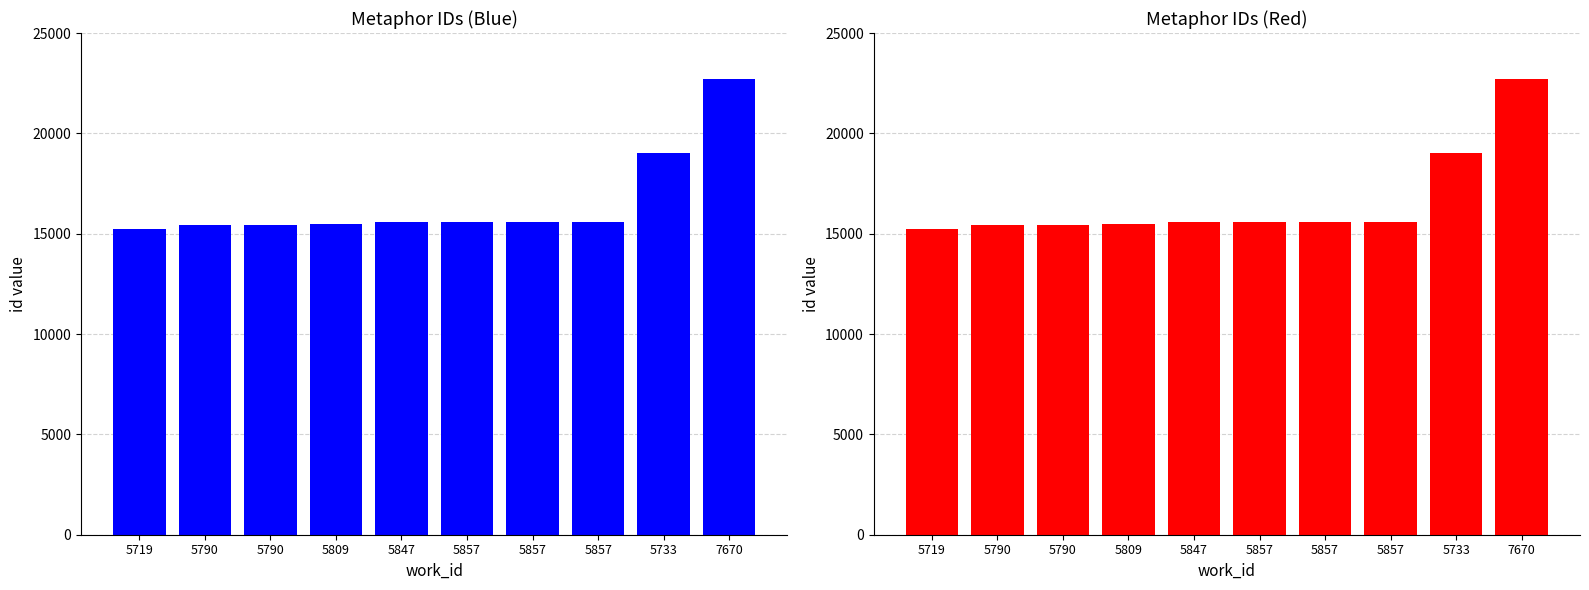

True or false: the data shows 15576 at 5847.

True